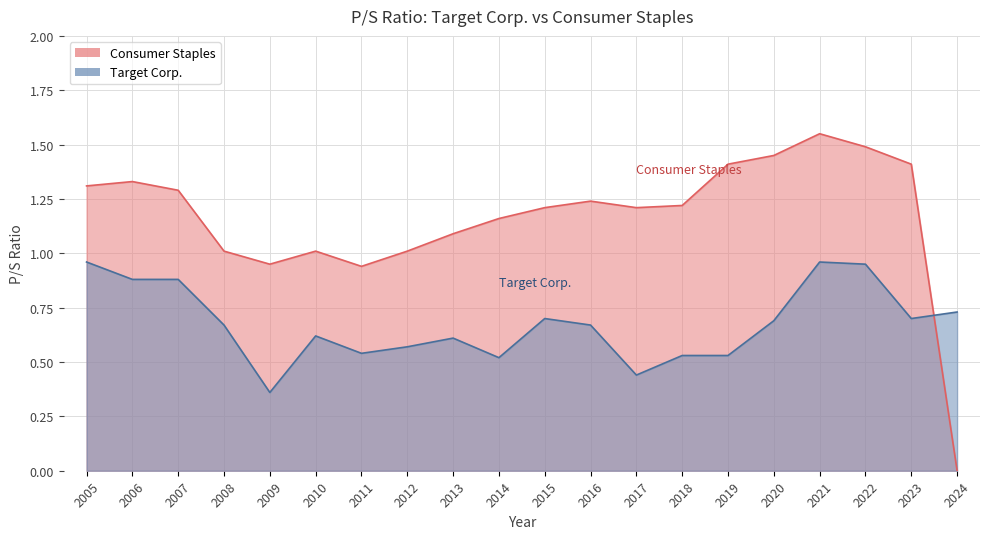

At how many categories does at least one series exceed 0?

20